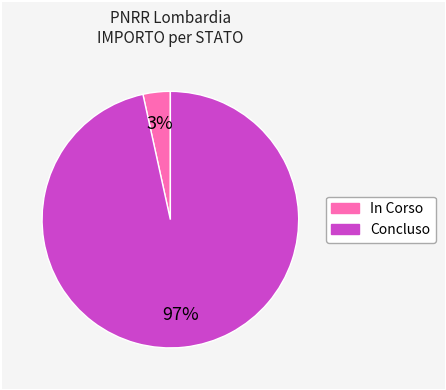

Which slice is the largest?

Concluso